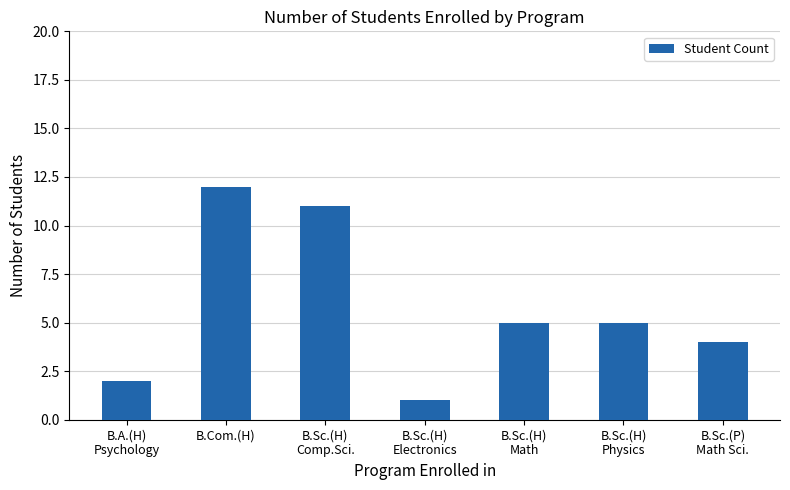

Reading left to right, list all the values displayed in this chart.

B.A.(H)
Psychology=2	B.Com.(H)=12	B.Sc.(H)
Comp.Sci.=11	B.Sc.(H)
Electronics=1	B.Sc.(H)
Math=5	B.Sc.(H)
Physics=5	B.Sc.(P)
Math Sci.=4